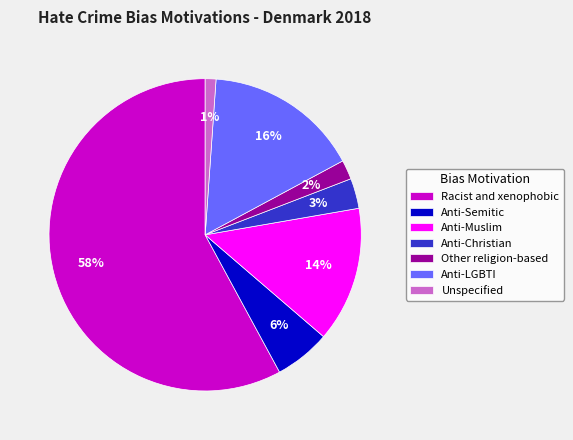

Between Anti-LGBTI and Anti-Semitic, which is larger?

Anti-LGBTI